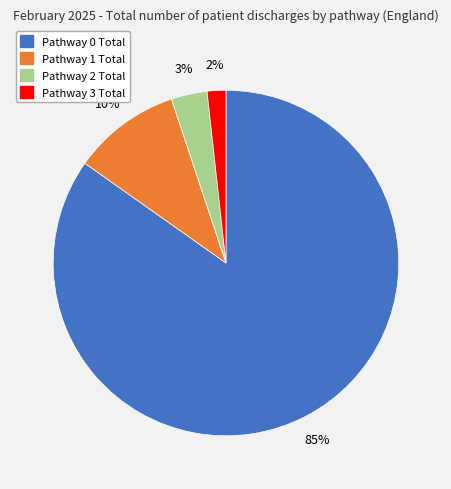

How many slices are in this pie chart?

4